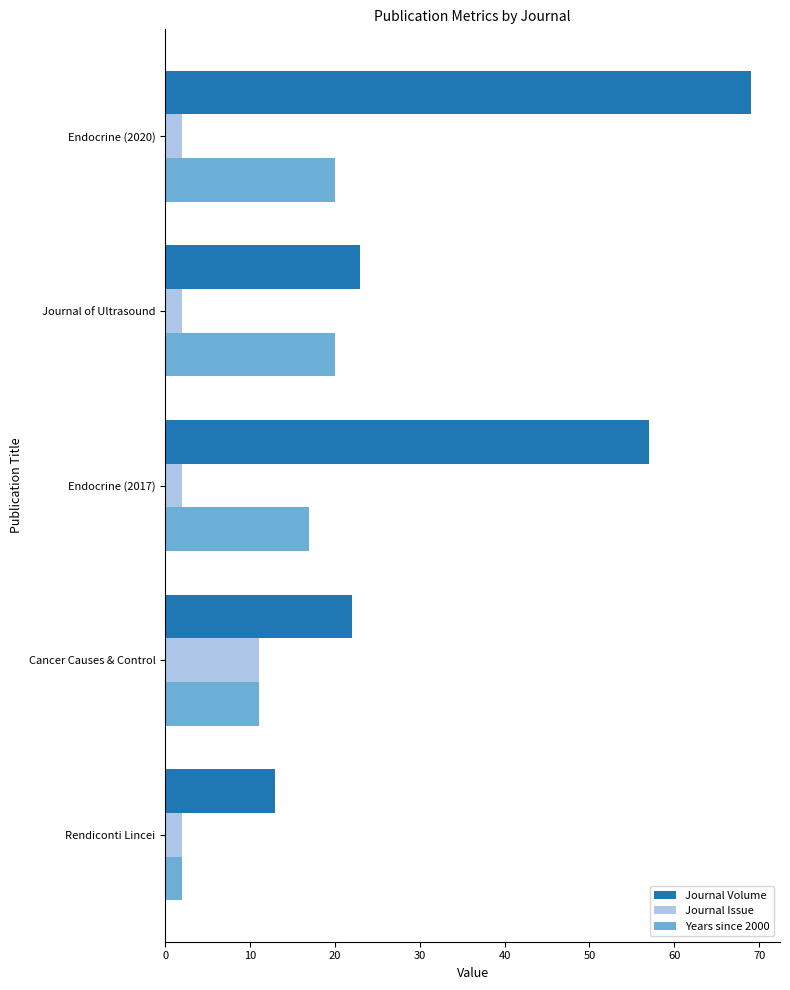

The value of Journal Volume at Endocrine (2017) is 57. True or false?

True